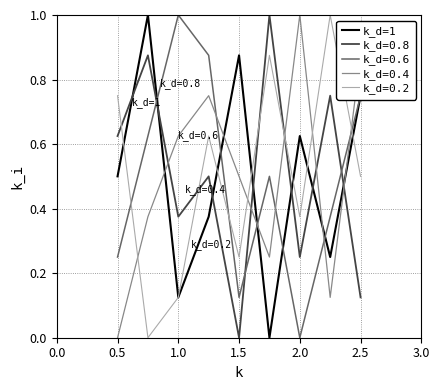

How many times do k_d=0.6 and k_d=0.2 cross each other?

3